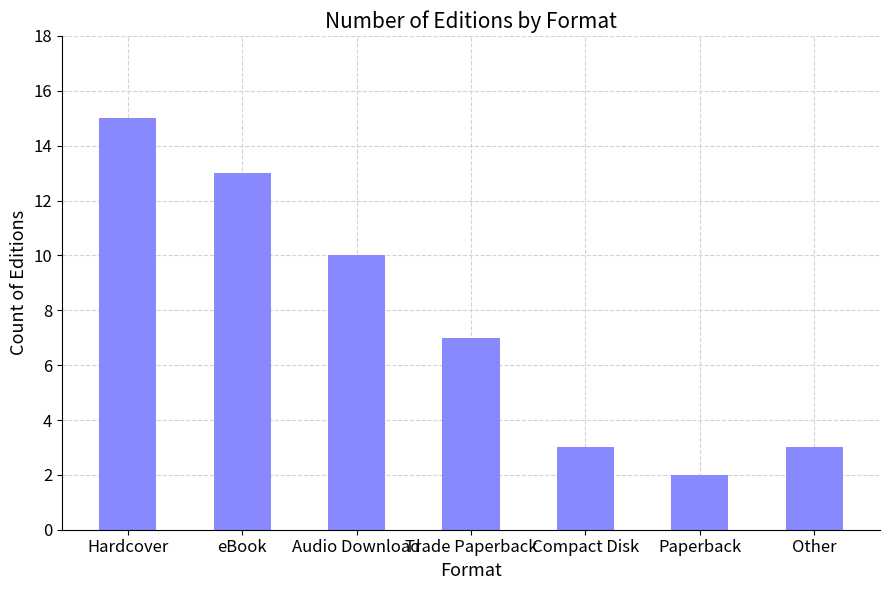

Is it true that the value at Audio Download is 10?

True